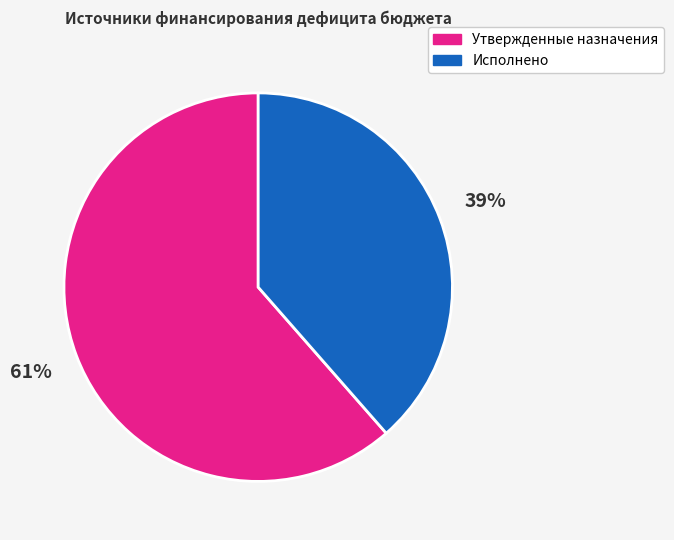

How many slices are in this pie chart?

2